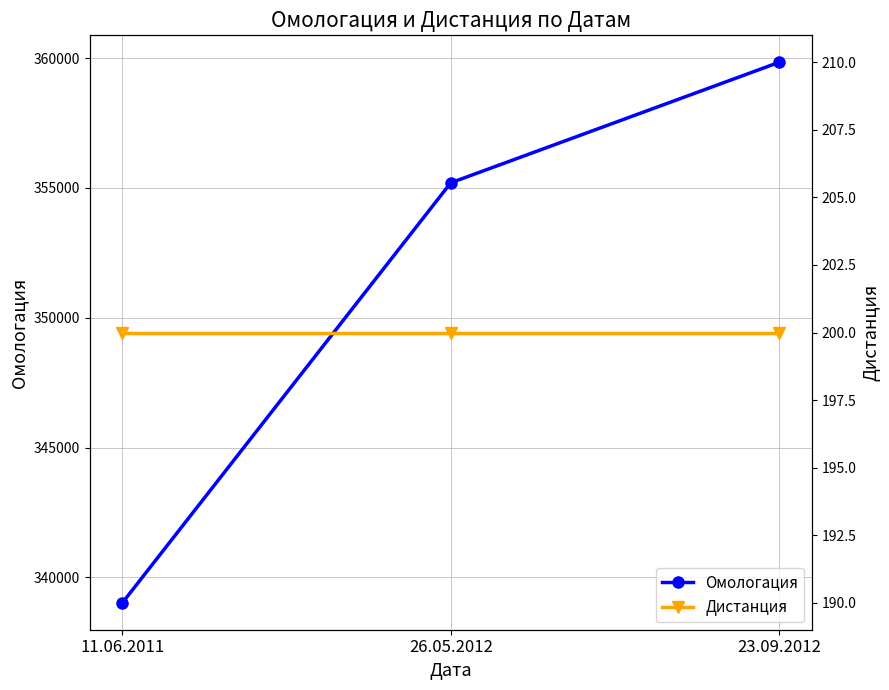

What are all the series names shown in the legend?

Омологация, Дистанция